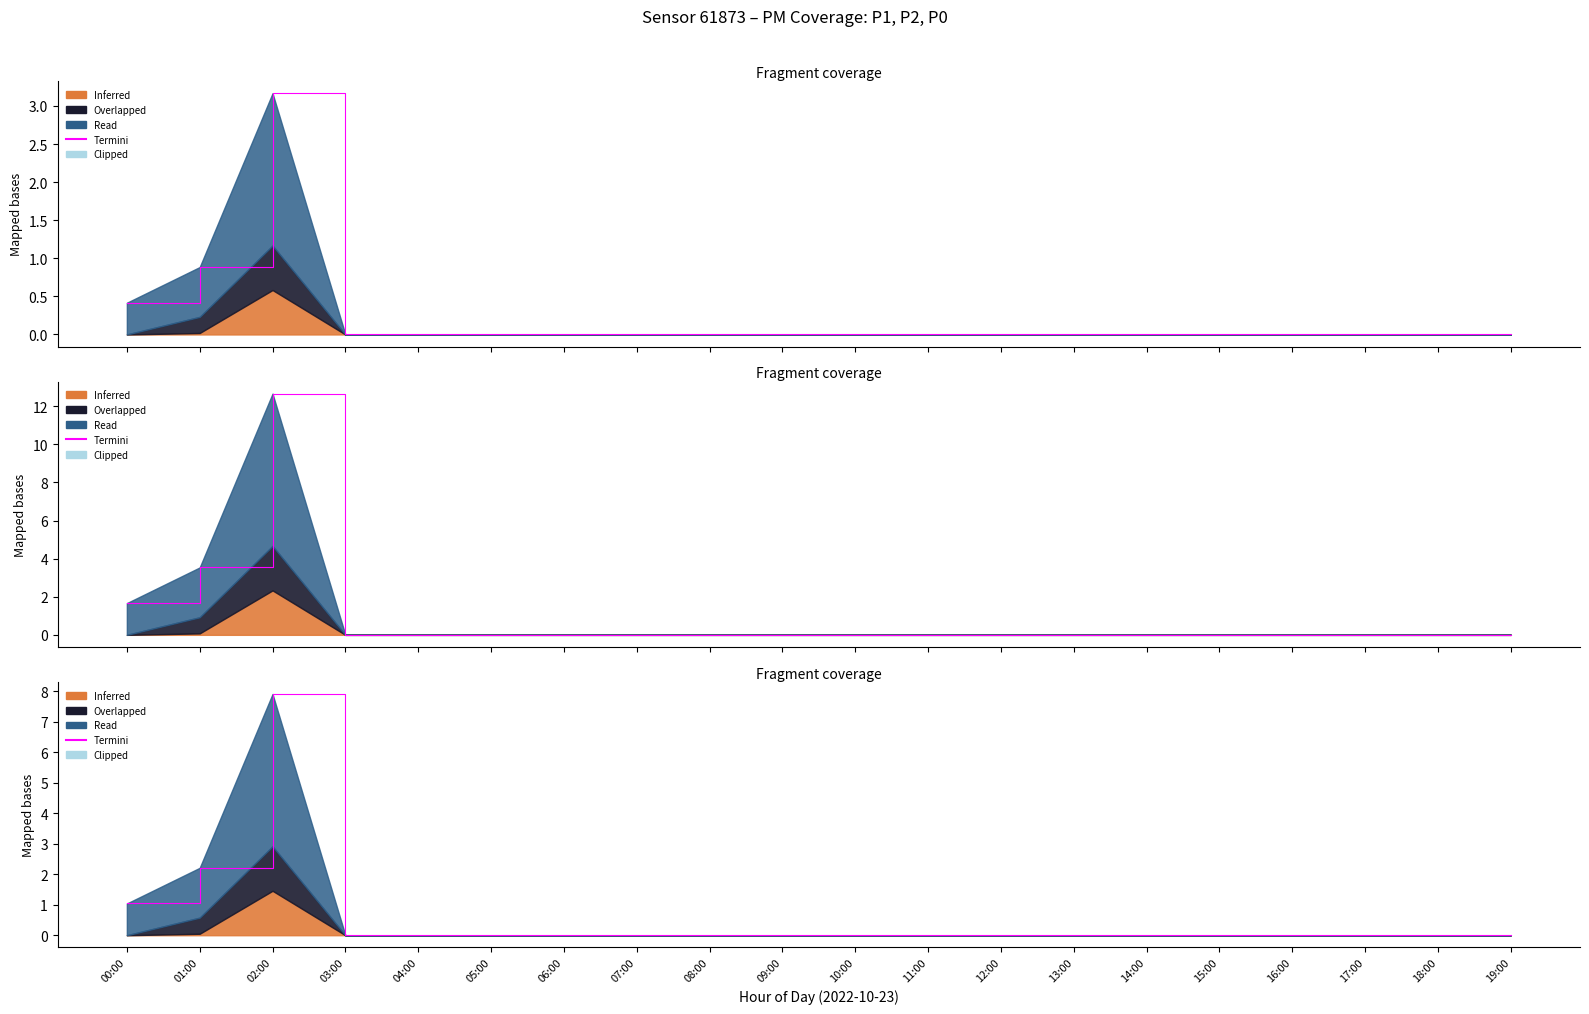

At which category does the chart reach its minimum across all series?

03:00